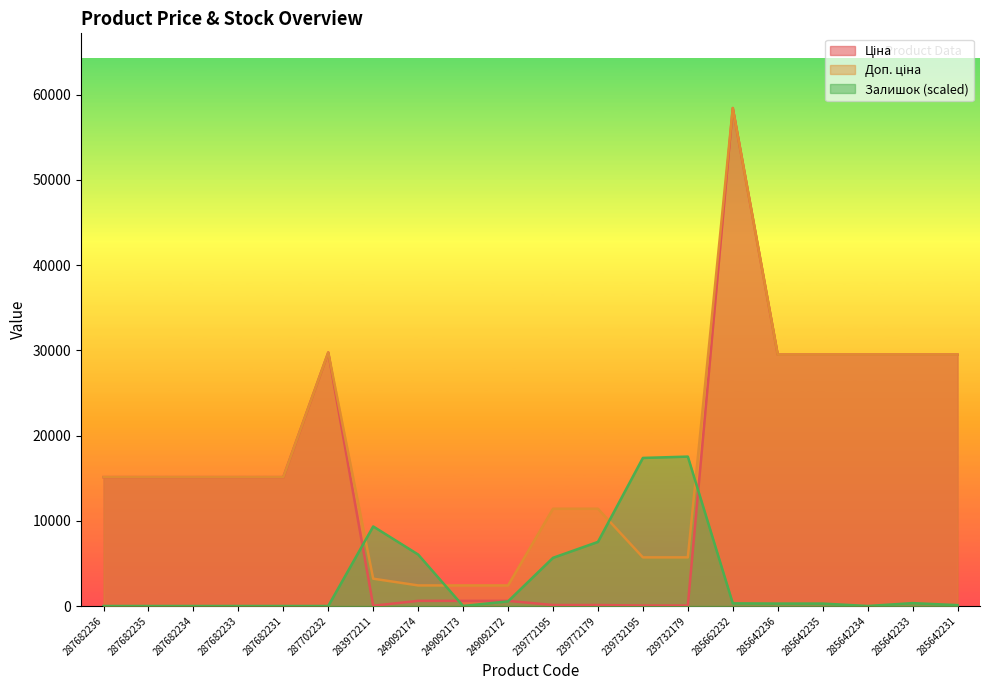

What is the difference between the second highest and minimum values in the Доп. ціна series?

27332.4